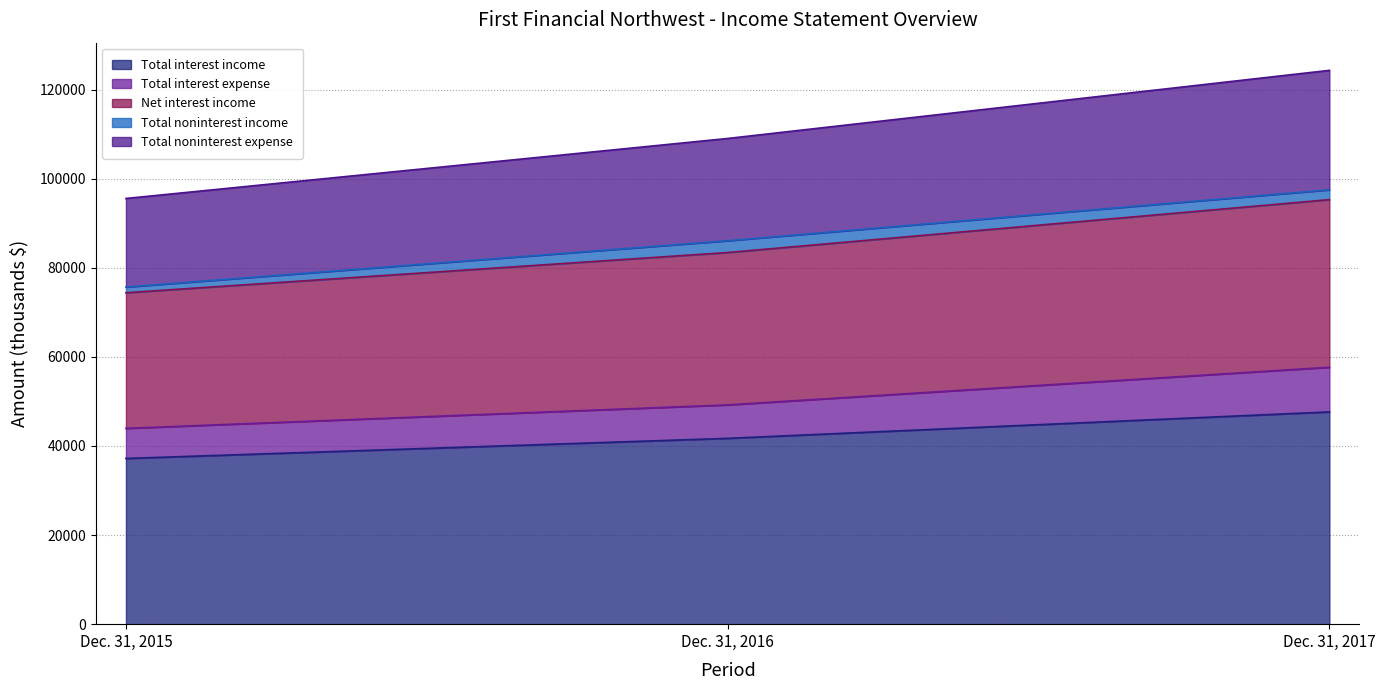

At which label does Total interest income reach its peak?

Dec. 31, 2017